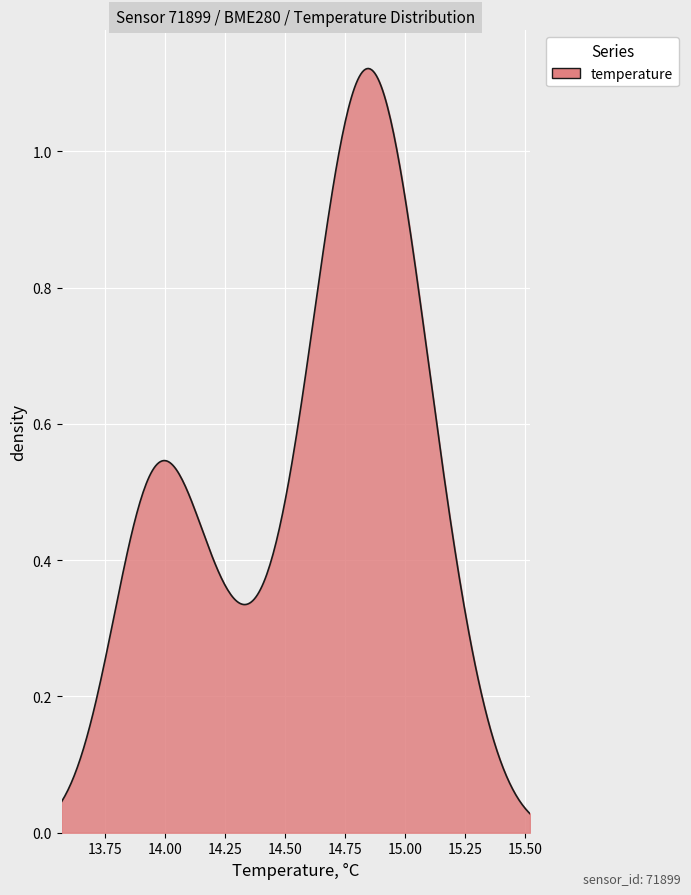

How many categories are shown in the chart?

300